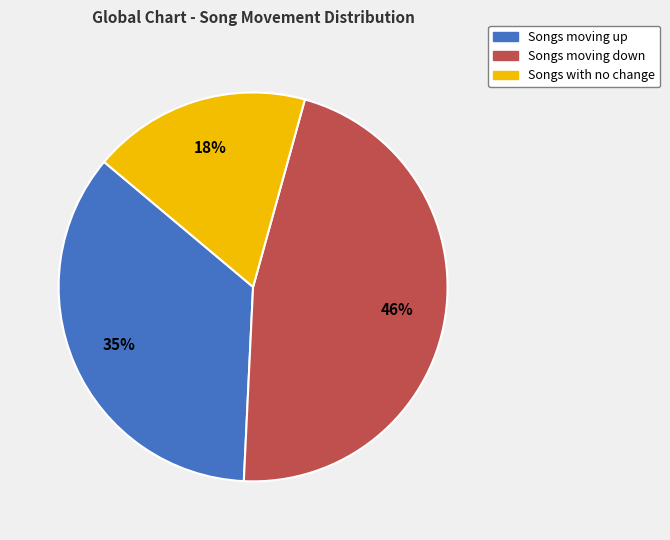

Which slice is the largest?

Songs moving down